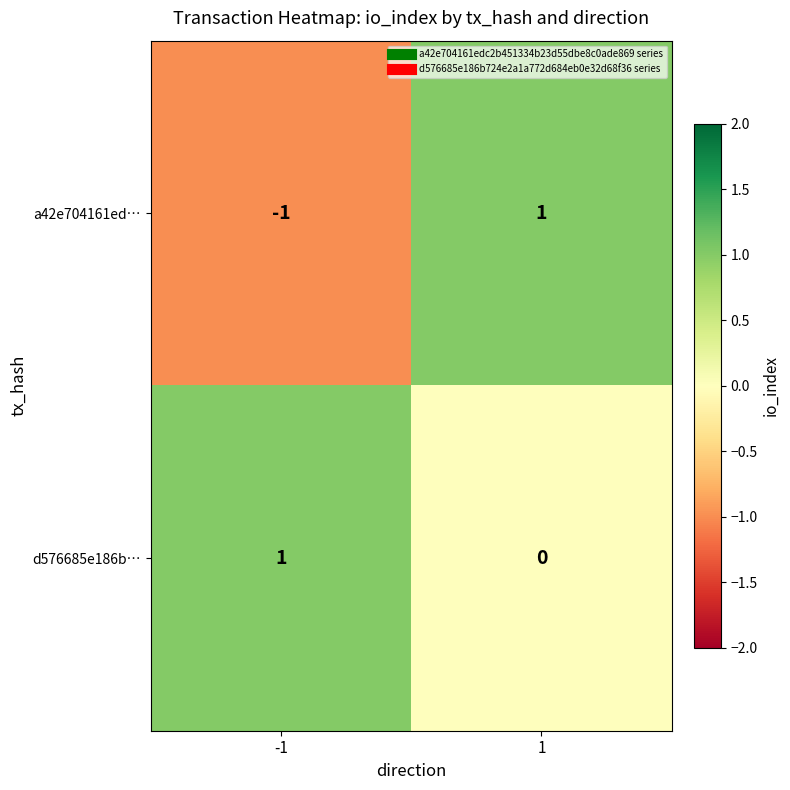

List the labels in order of a42e704161ed… value, smallest first.

-1, 1